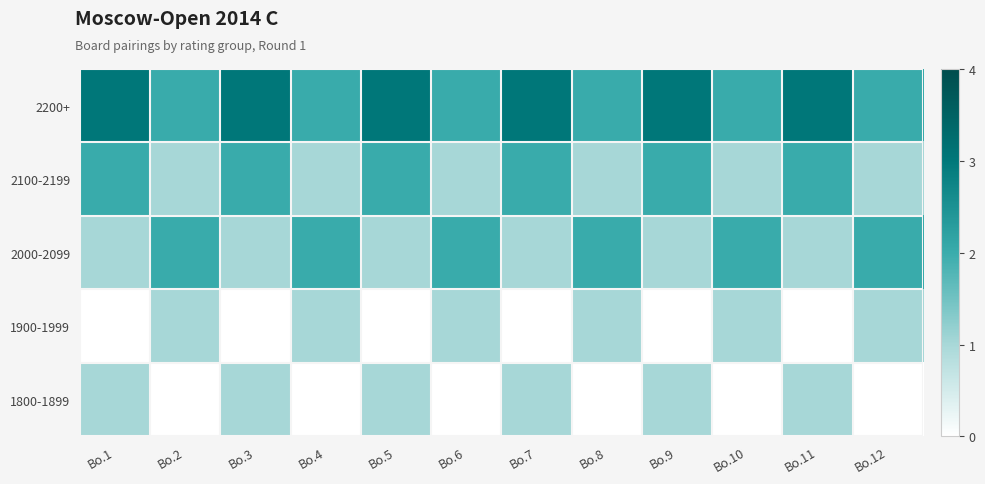

Reading left to right, transcribe all the data shown in this chart.

2200+: Bo.1=3	Bo.2=2	Bo.3=3	Bo.4=2	Bo.5=3	Bo.6=2	Bo.7=3	Bo.8=2	Bo.9=3	Bo.10=2	Bo.11=3	Bo.12=2
2100-2199: Bo.1=2	Bo.2=1	Bo.3=2	Bo.4=1	Bo.5=2	Bo.6=1	Bo.7=2	Bo.8=1	Bo.9=2	Bo.10=1	Bo.11=2	Bo.12=1
2000-2099: Bo.1=1	Bo.2=2	Bo.3=1	Bo.4=2	Bo.5=1	Bo.6=2	Bo.7=1	Bo.8=2	Bo.9=1	Bo.10=2	Bo.11=1	Bo.12=2
1900-1999: Bo.1=0	Bo.2=1	Bo.3=0	Bo.4=1	Bo.5=0	Bo.6=1	Bo.7=0	Bo.8=1	Bo.9=0	Bo.10=1	Bo.11=0	Bo.12=1
1800-1899: Bo.1=1	Bo.2=0	Bo.3=1	Bo.4=0	Bo.5=1	Bo.6=0	Bo.7=1	Bo.8=0	Bo.9=1	Bo.10=0	Bo.11=1	Bo.12=0